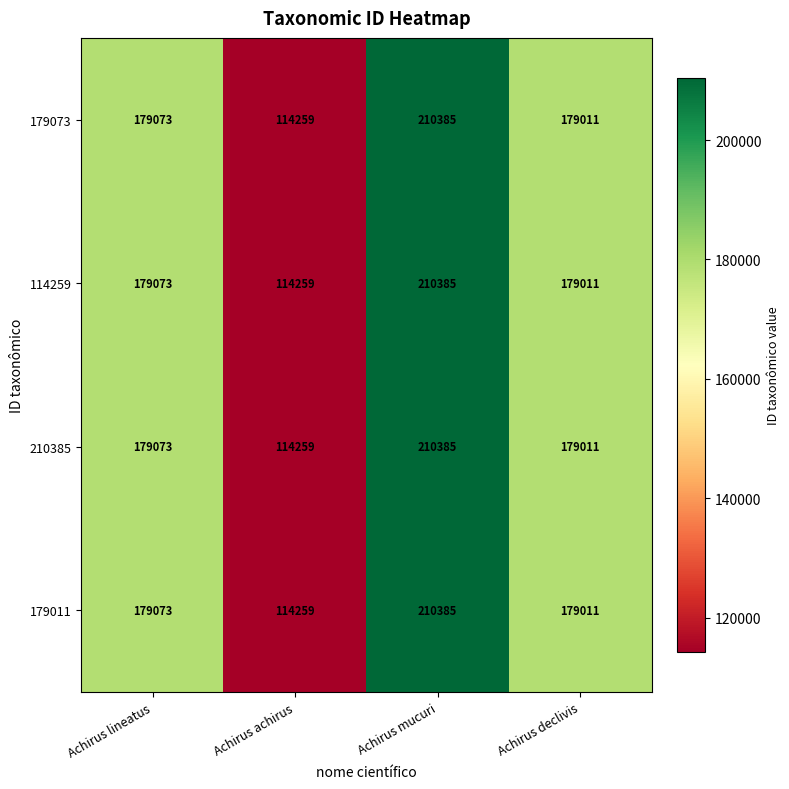

Is it true that 179073 equals 114259 at Achirus achirus?

True